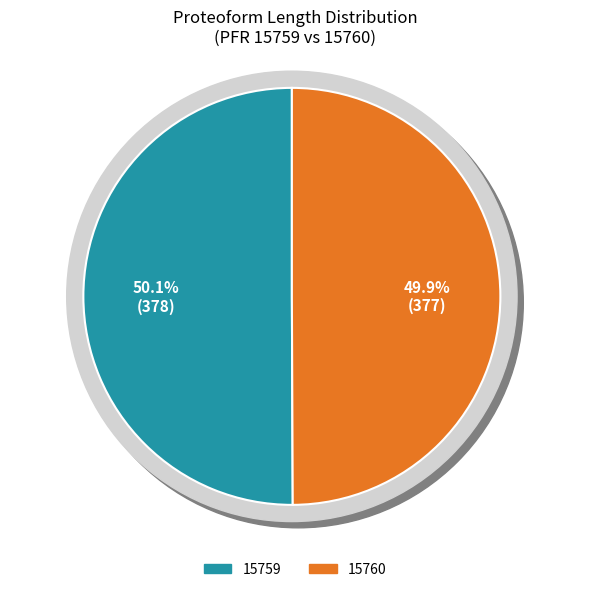

What percentage is the 15759 slice, to the nearest percent?

50%